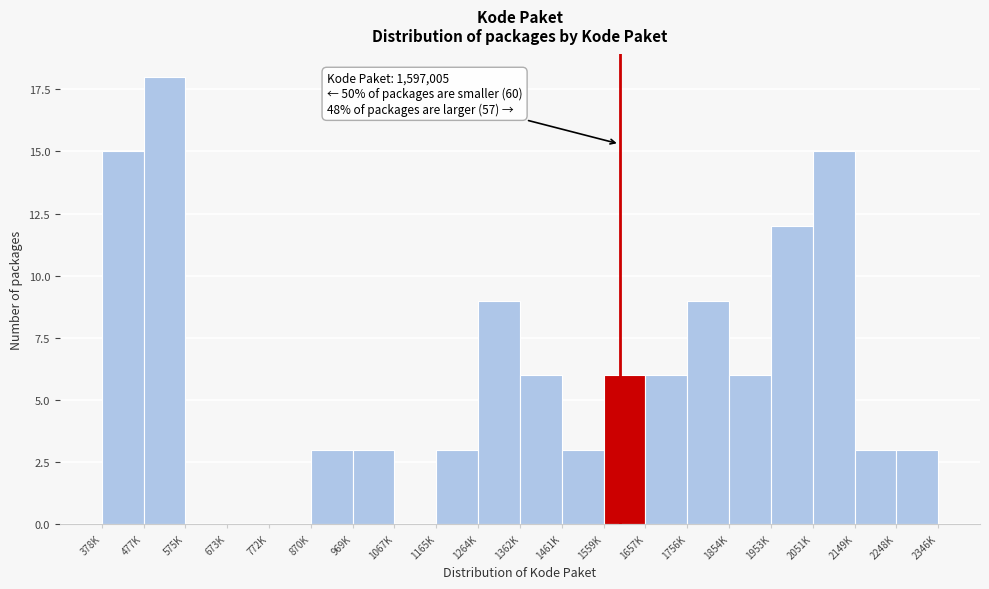

Reading left to right, transcribe all the data shown in this chart.

378K=15	477K=18	575K=0	673K=0	772K=0	870K=3	969K=3	1067K=0	1165K=3	1264K=9	1362K=6	1461K=3	1559K=6	1657K=6	1756K=9	1854K=6	1953K=12	2051K=15	2149K=3	2248K=3